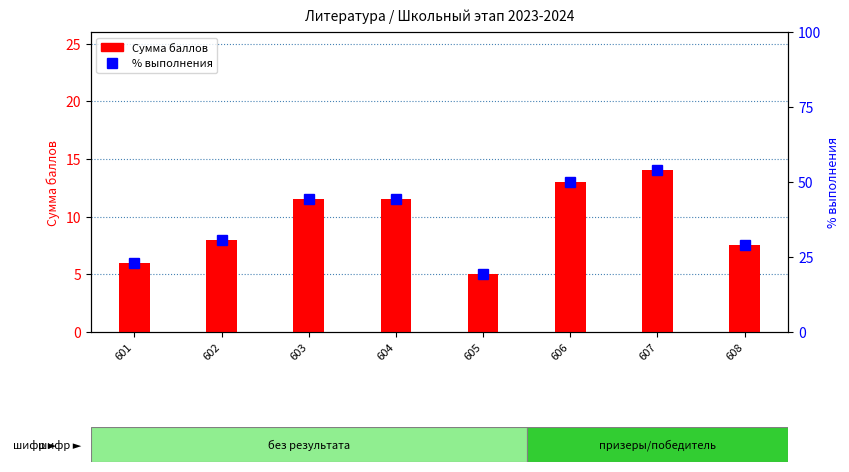

Reading left to right, transcribe all the data shown in this chart.

Сумма баллов: 601=6.0	602=8.0	603=11.5	604=11.5	605=5.0	606=13.0	607=14.0	608=7.5
% выполнения: 601=23.1	602=30.8	603=44.2	604=44.2	605=19.2	606=50.0	607=53.9	608=28.9